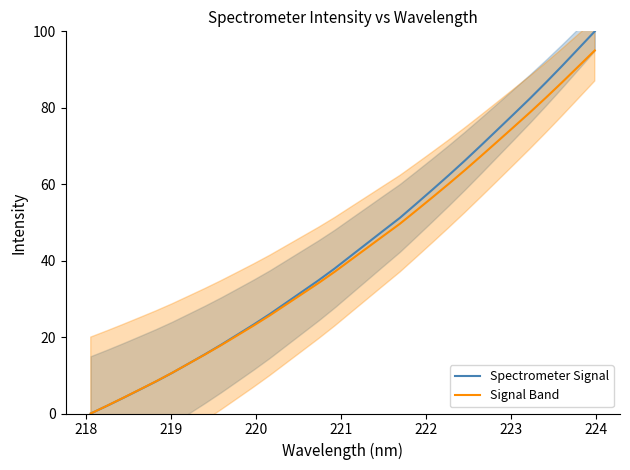

True or false: Spectrometer Signal has a value of 21.2 at 223.

False